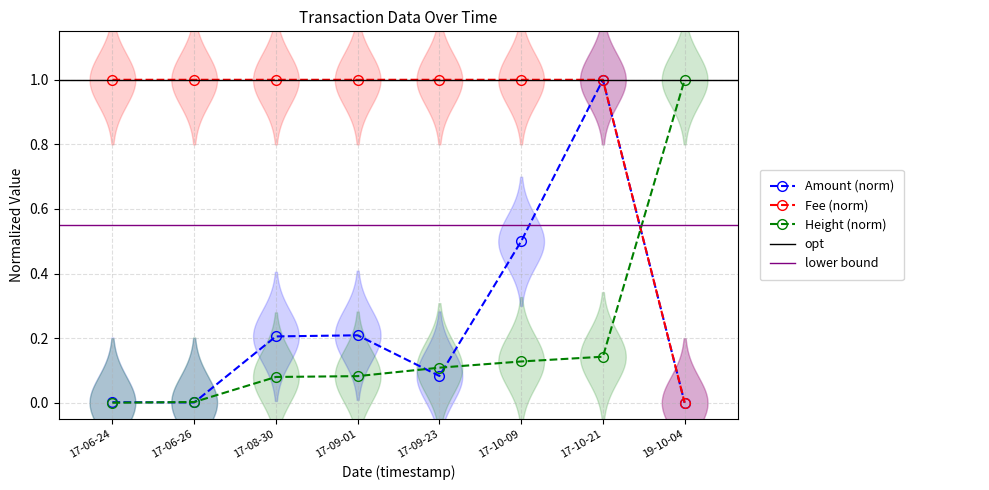

What is the maximum value shown in the chart?

1.0